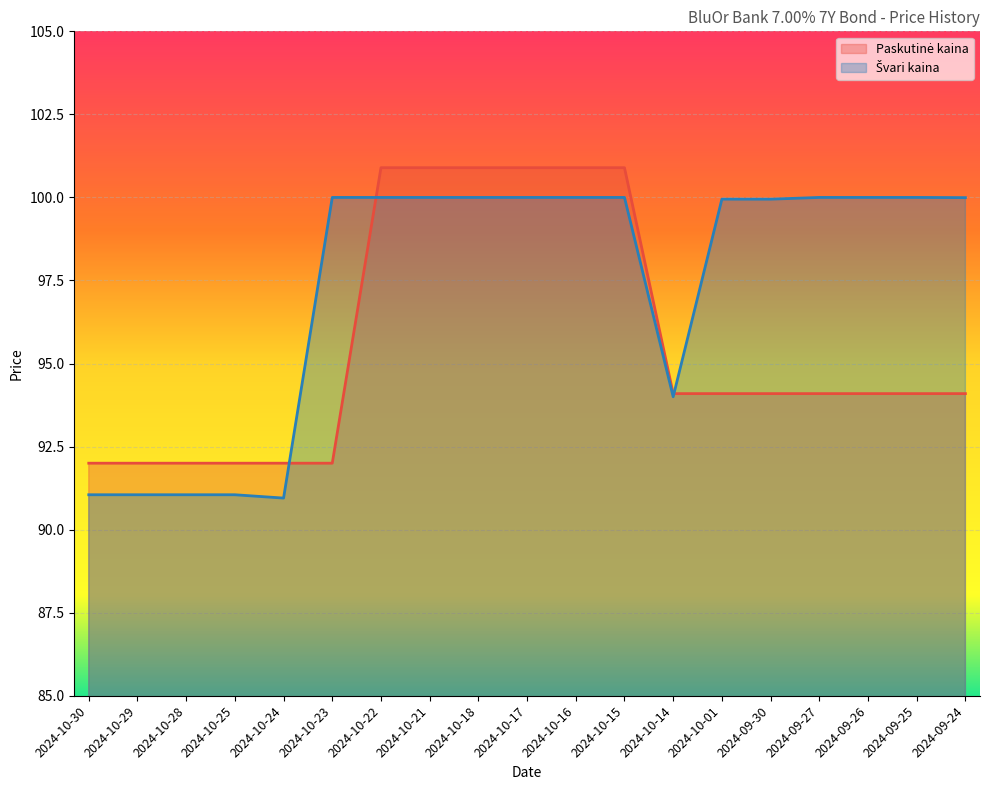

True or false: Švari kaina has more than 2 points higher than both neighbors.

False